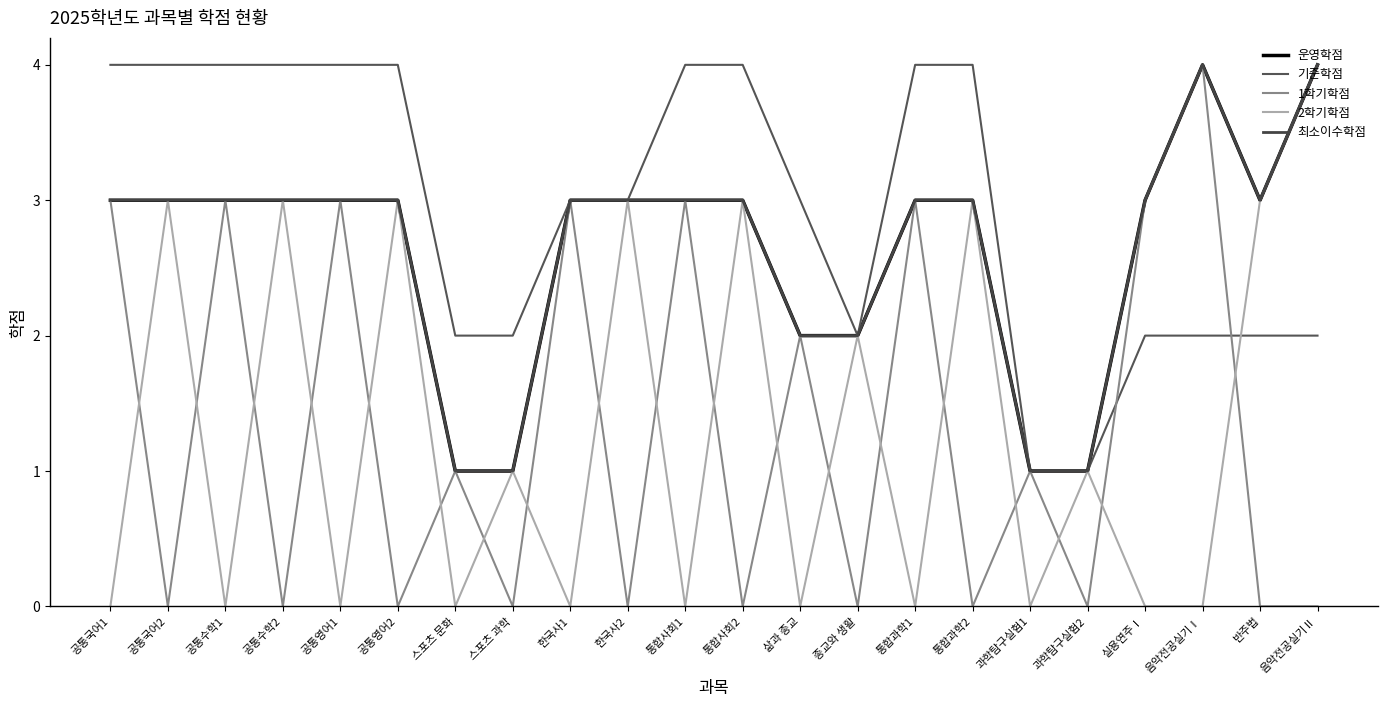

True or false: 운영학점 and 최소이수학점 intersect in this chart.

False